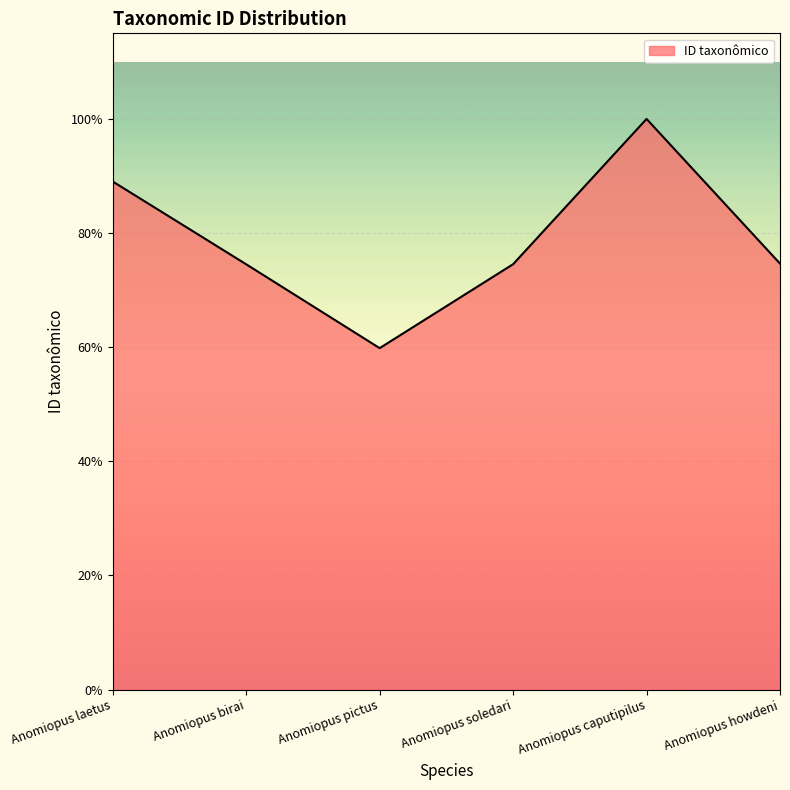

Is this an area chart (filled region under the line)?

Yes